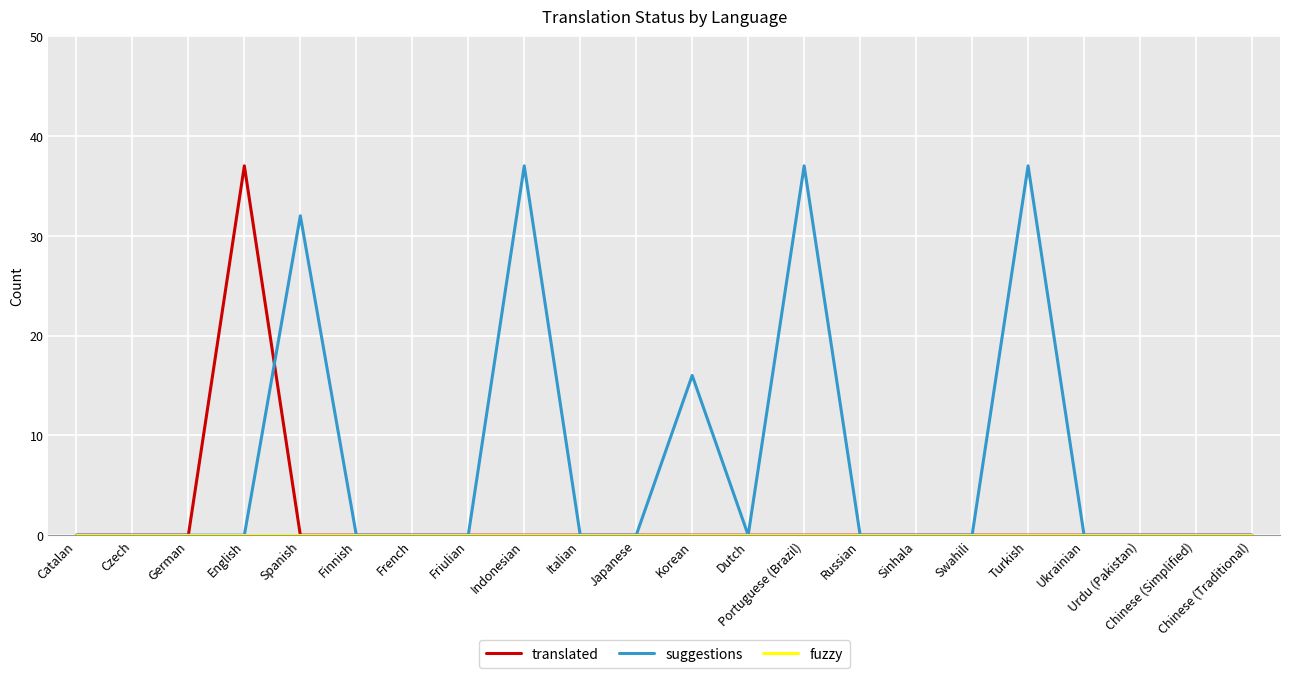

What is the highest value of the translated series?

37